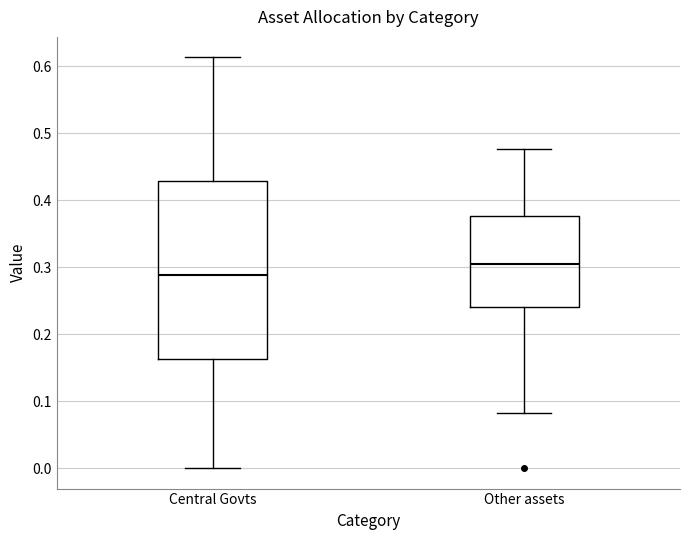

Comparing the boxes themselves (not the whiskers), which one is the tallest?

Central Govts